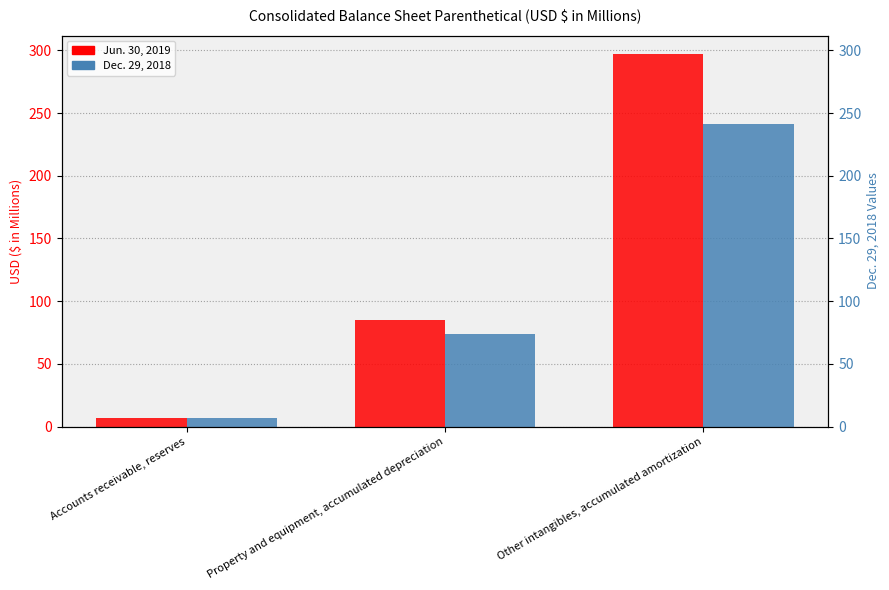

How many categories are shown in the chart?

3